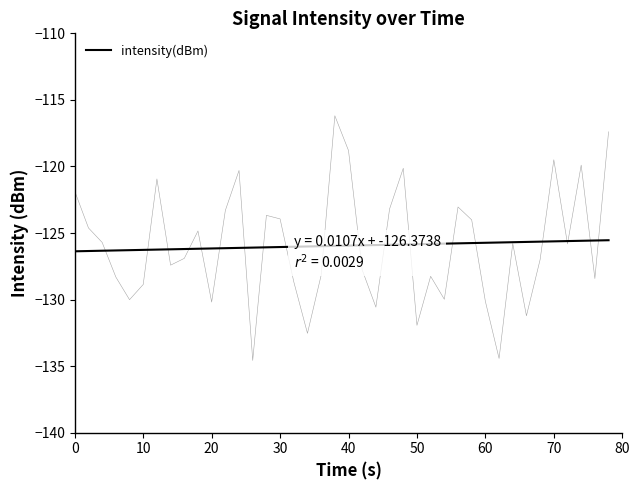

What is the difference between the maximum and minimum values?

0.8